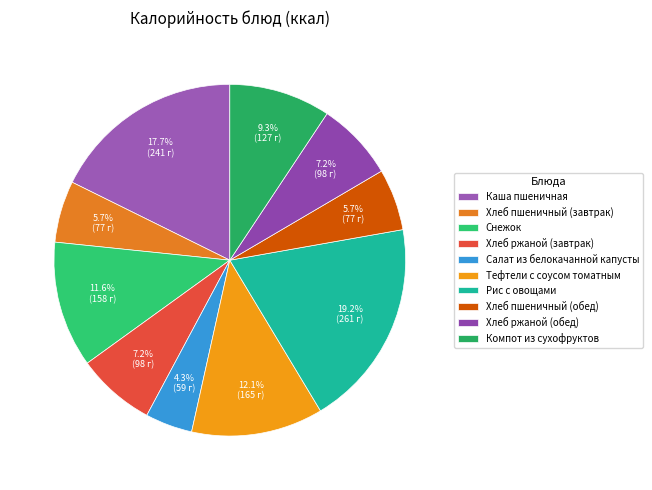

Which category has the biggest portion of the pie?

Рис с овощами